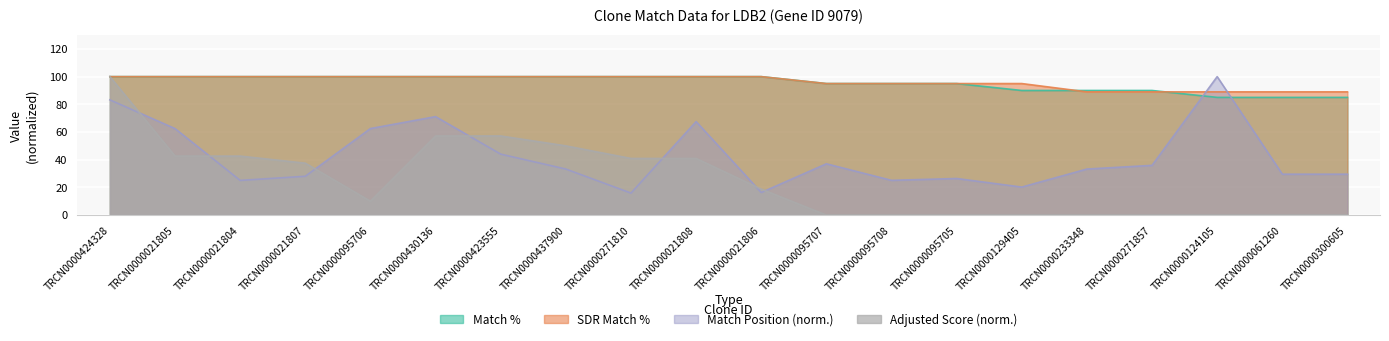

Is it true that Match Position equals 25.3 at TRCN0000021805?

False